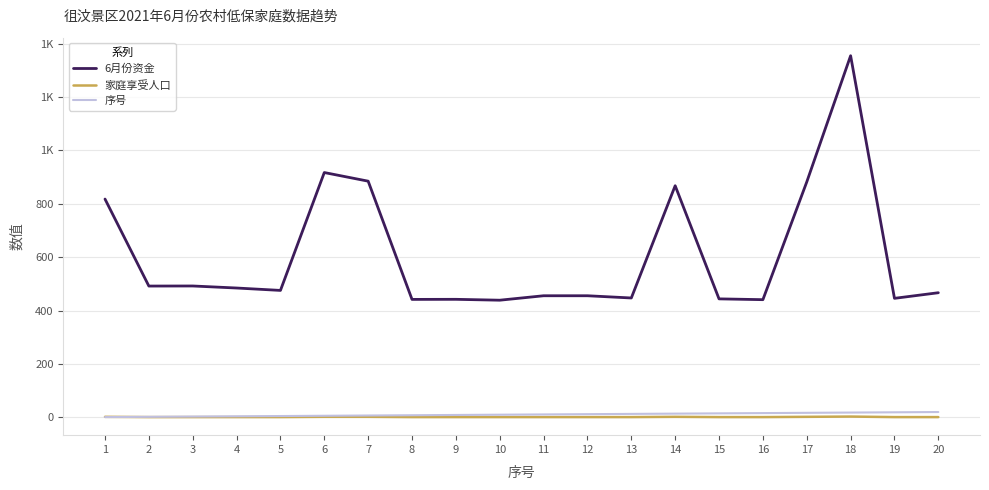

Rank the categories by 家庭享受人口 value from highest to lowest.

18, 1, 6, 7, 14, 17, 2, 3, 4, 5, 8, 9, 10, 11, 12, 13, 15, 16, 19, 20